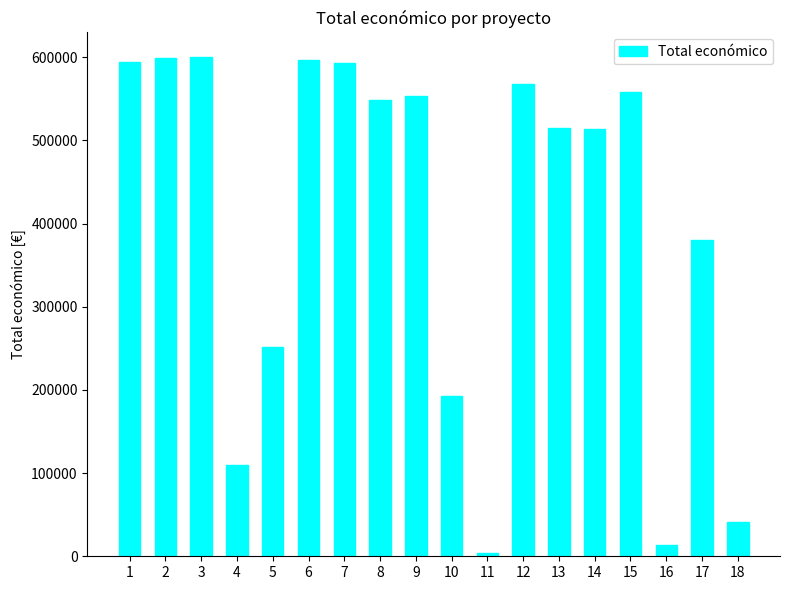

What is the sum of all values?

7232876